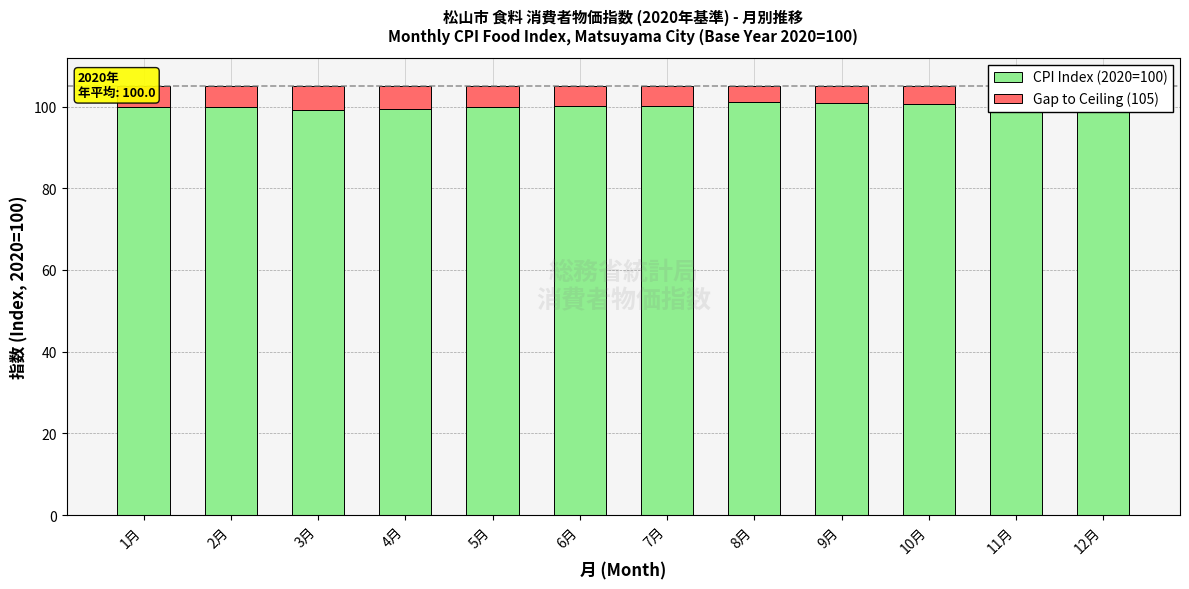

What is the total value across all series at 11月?

105.0